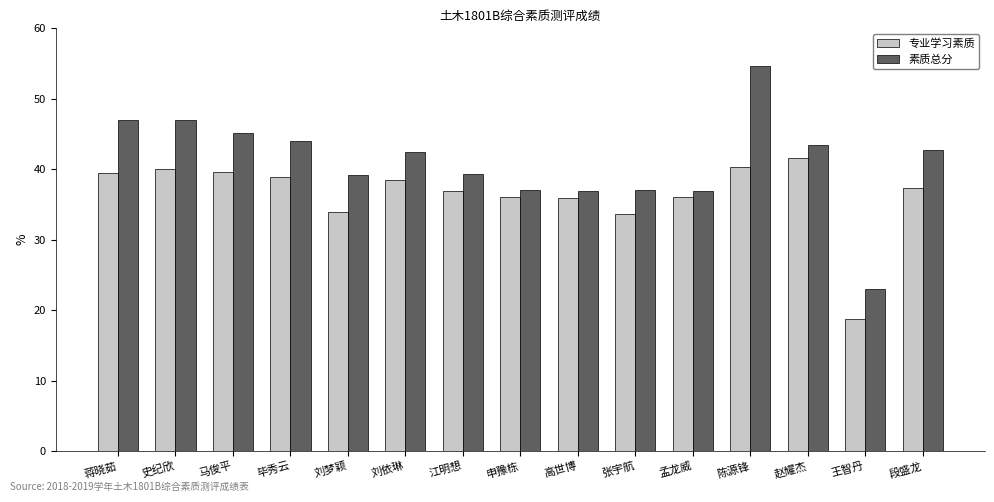

What is the label of the 7th bar from the right?

高世博